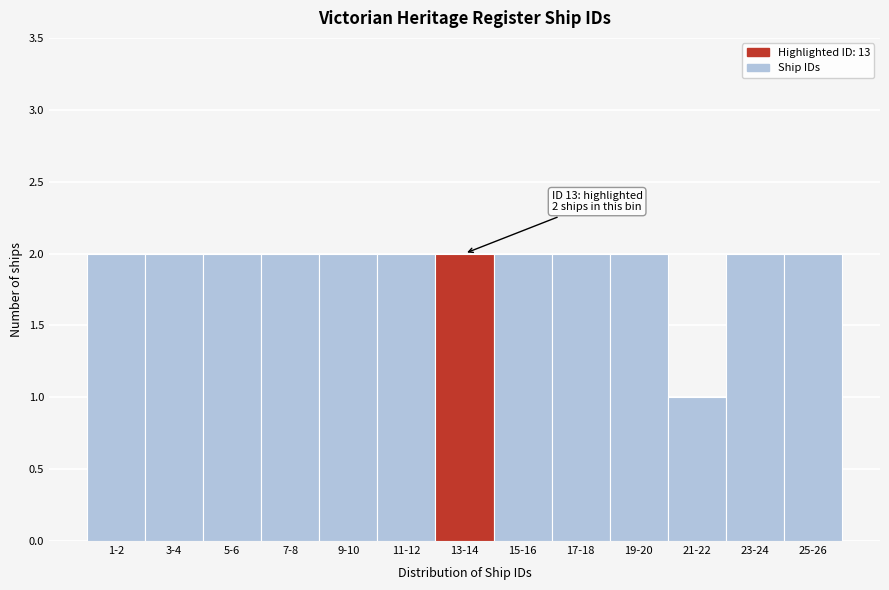

Reading left to right, list all the values displayed in this chart.

1-2=2	3-4=2	5-6=2	7-8=2	9-10=2	11-12=2	13-14=2	15-16=2	17-18=2	19-20=2	21-22=1	23-24=2	25-26=2